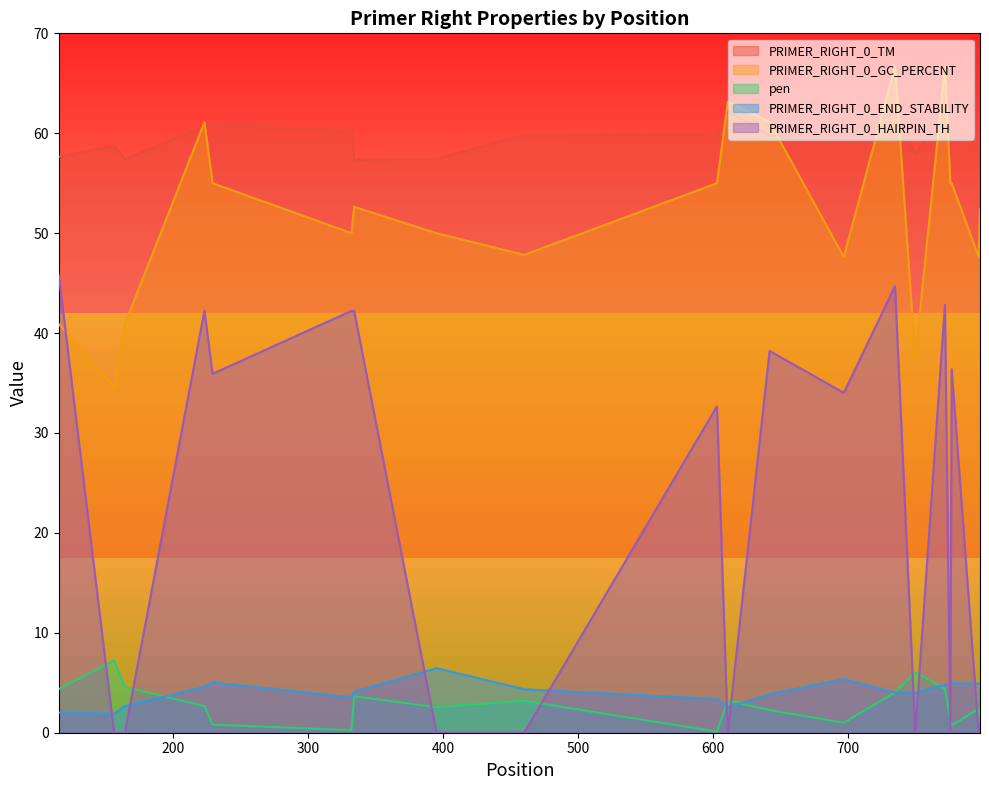

How many lines are shown in the chart?

5